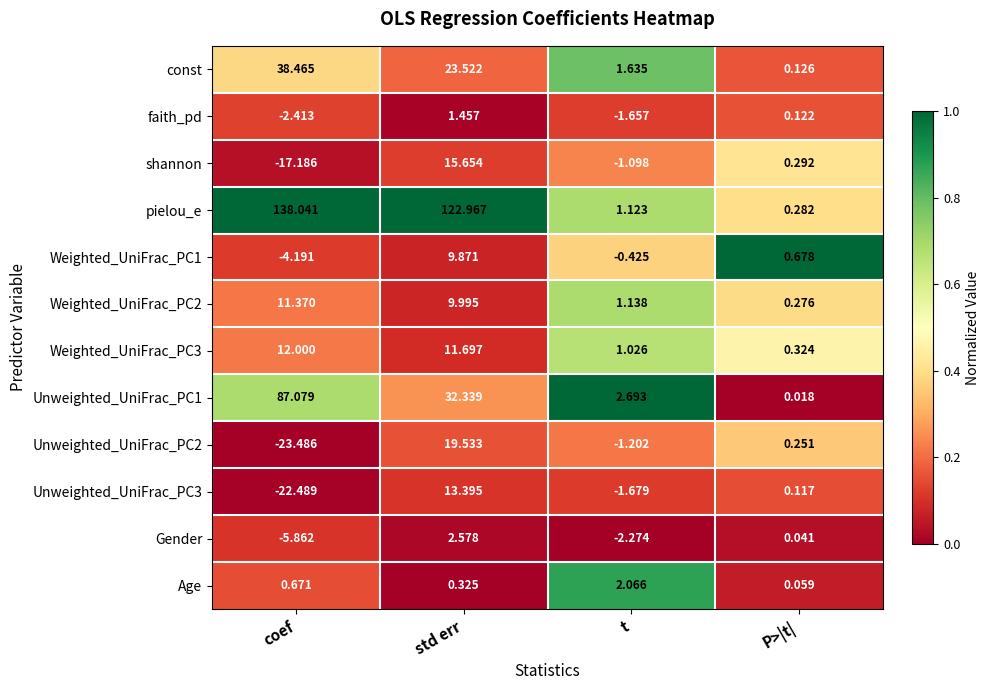

Rank the categories by Unweighted_UniFrac_PC2 value from lowest to highest.

coef, t, P>|t|, std err